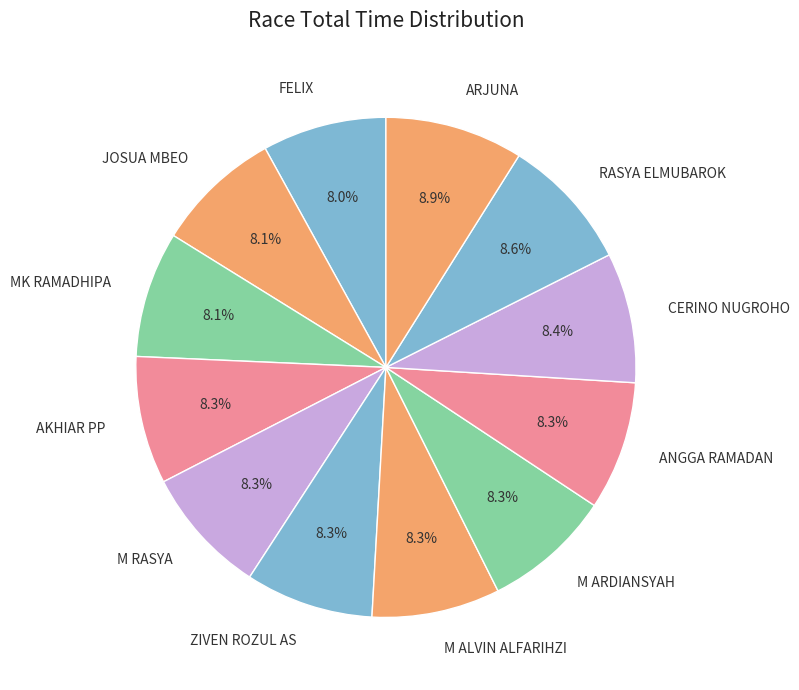

What is the ratio of the value at ARJUNA to the value at M ALVIN ALFARIHZI?

1.1